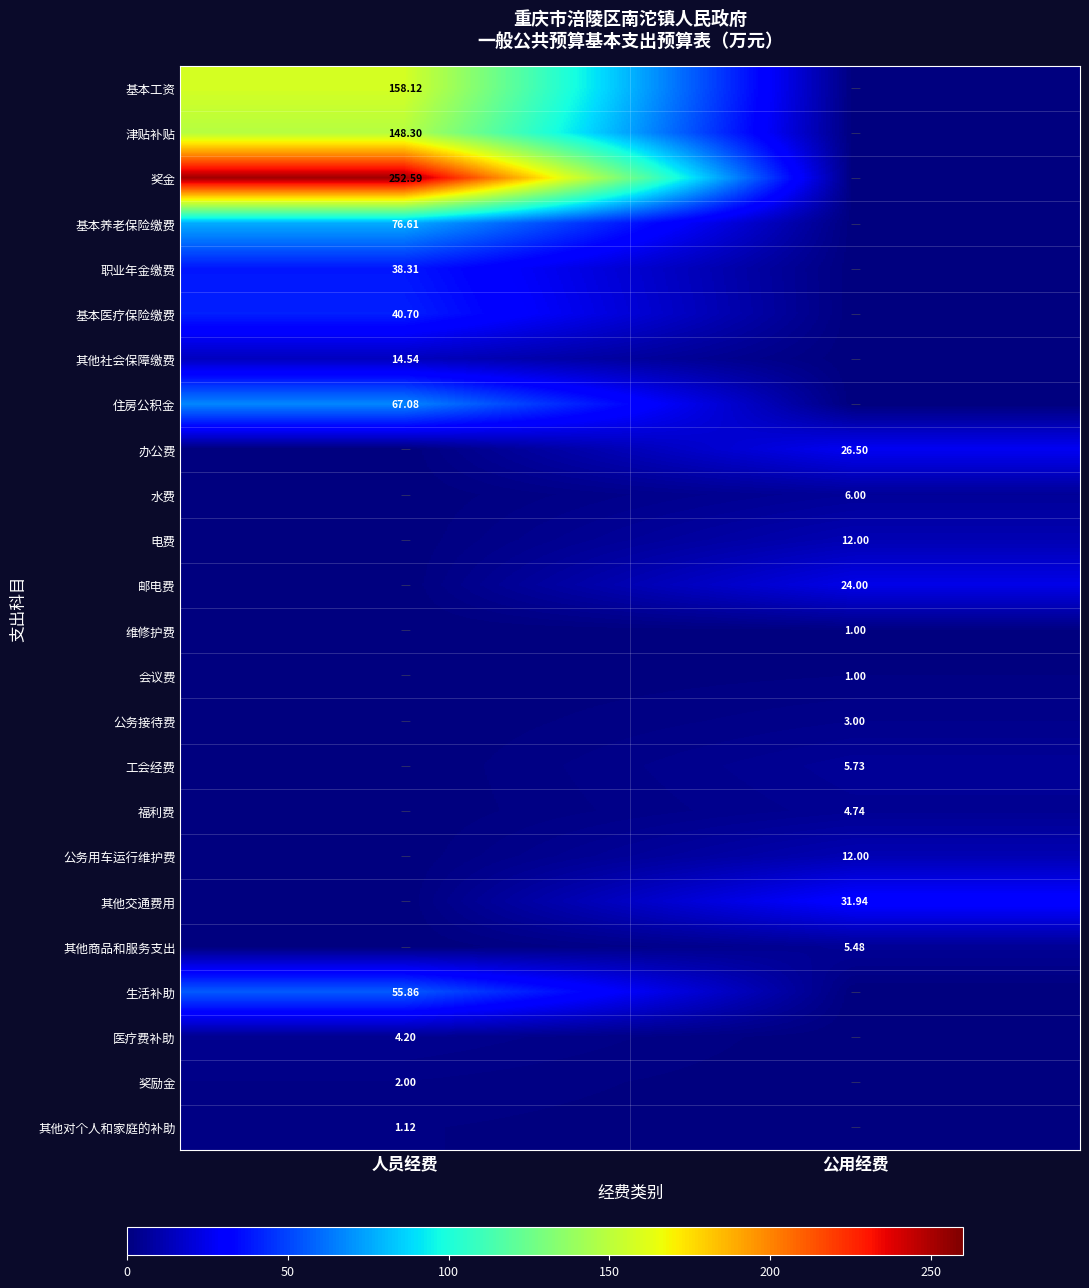

Is the value of 住房公积金 at 人员经费 greater than the value of 办公费 at 公用经费?

Yes